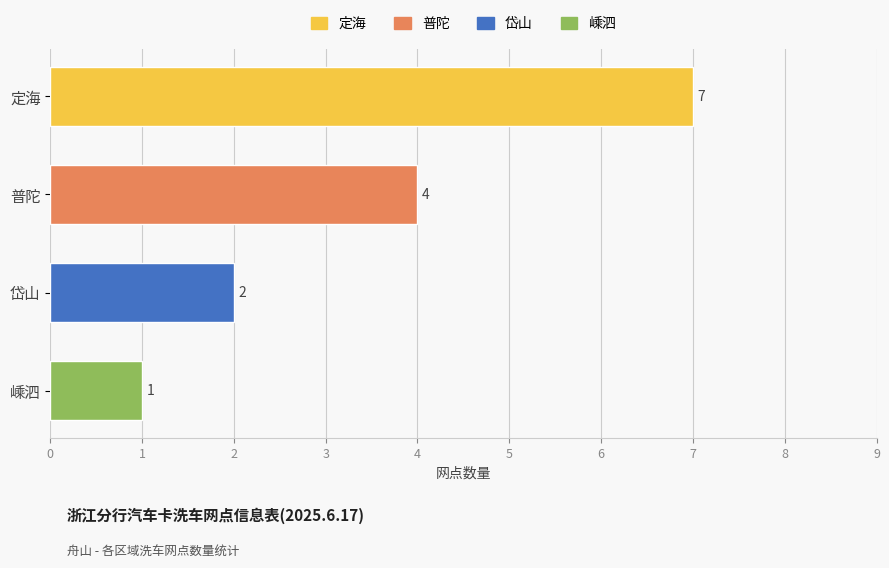

What is the difference between the second highest and minimum values?

3